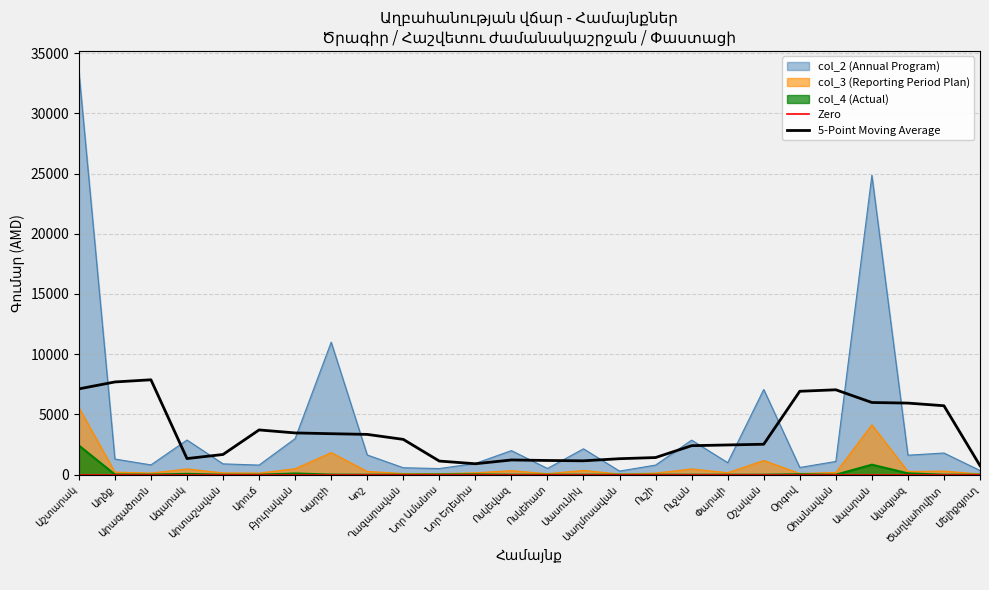

Is it true that col_4 (Actual) equals 1212.5 at Ապարան?

False